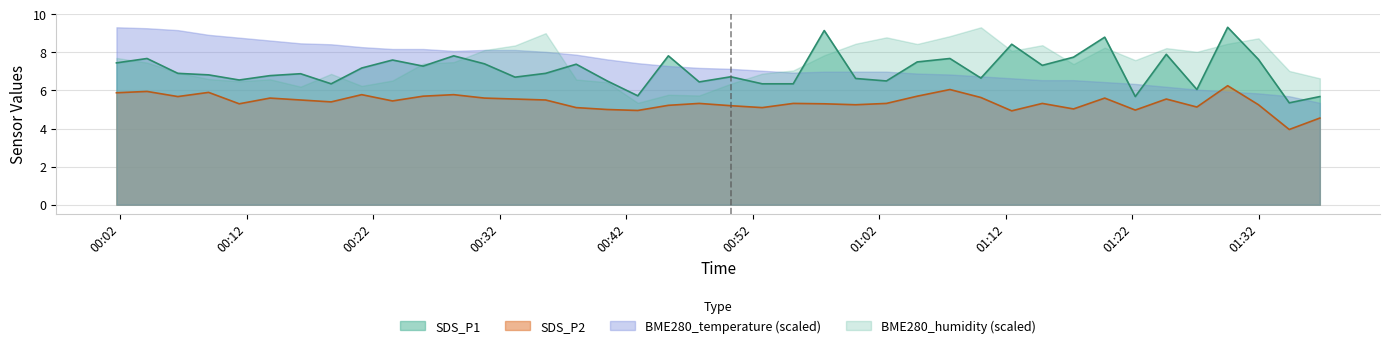

True or false: SDS_P2 and BME280_humidity (scaled) intersect in this chart.

False